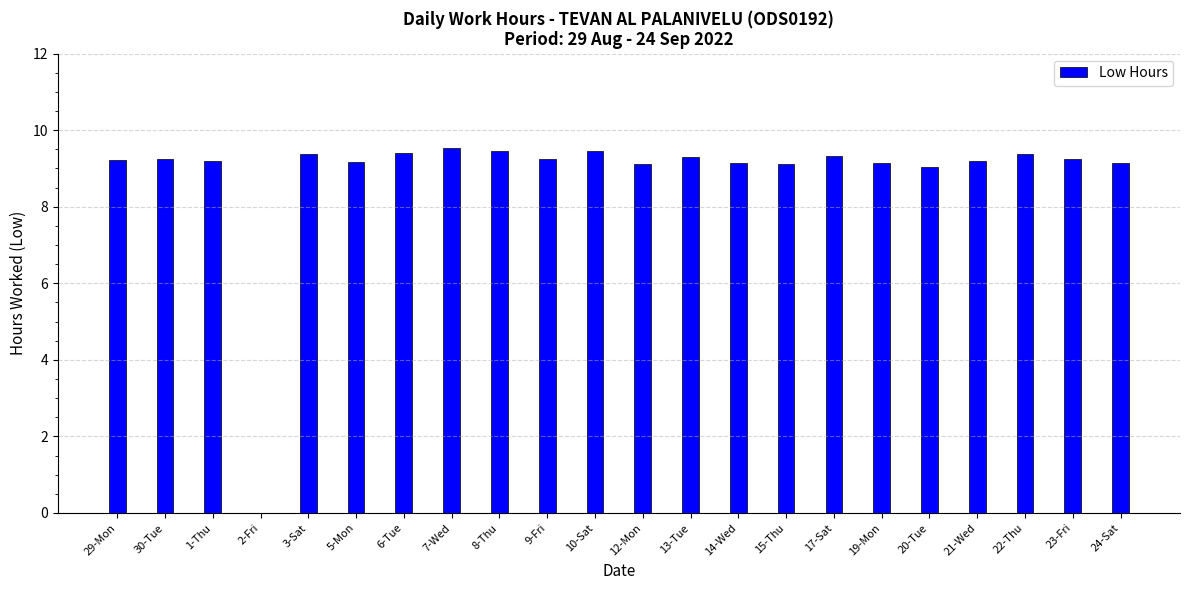

Approximately how many times larger is the value at 21-Wed compared to 1-Thu?

1.0